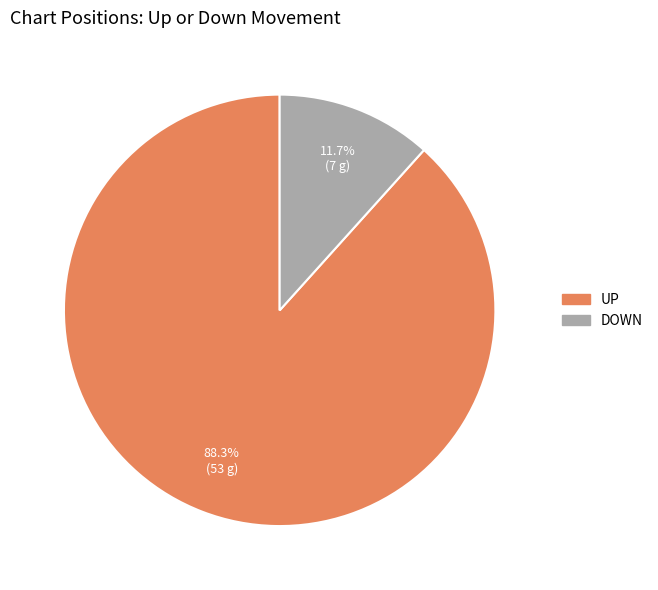

Is there any slice that represents more than half of the pie?

Yes